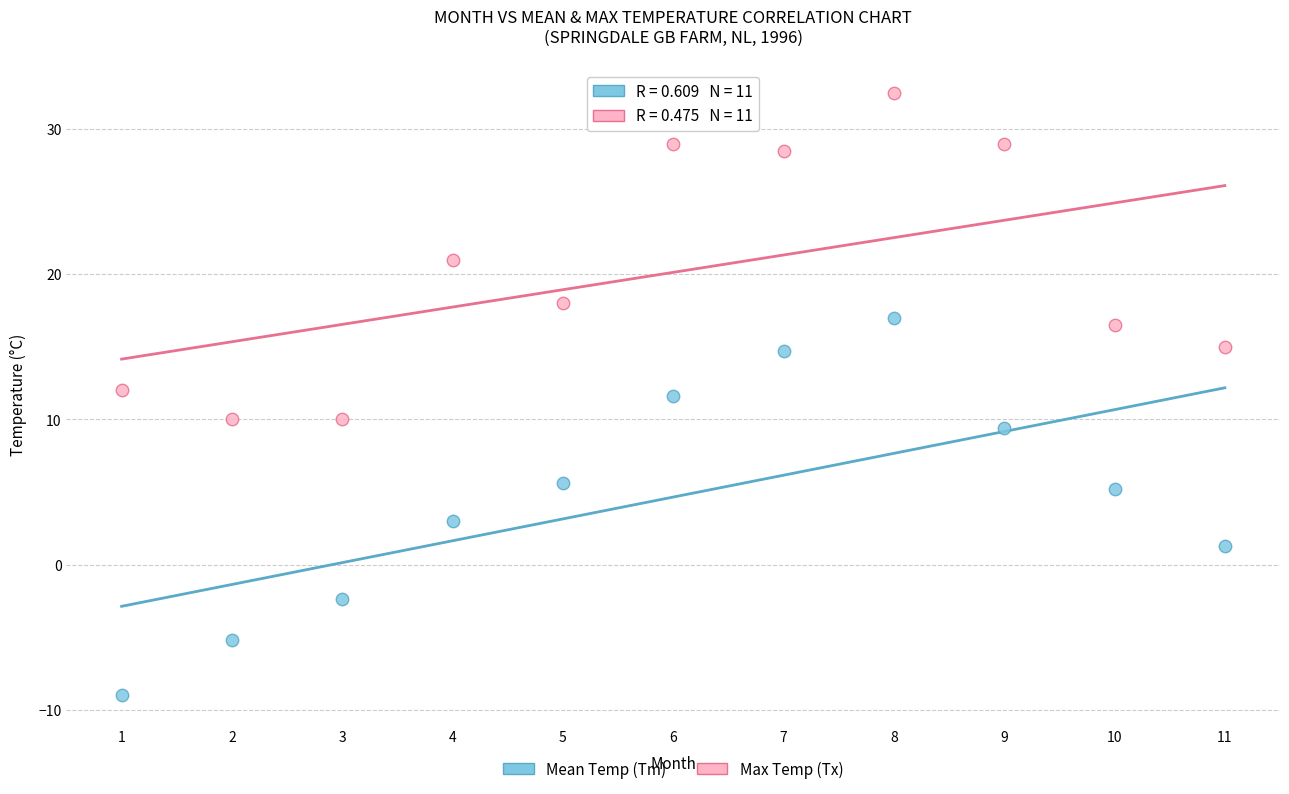

Across all data points, what is the range of X values (max minus min)?

10.0